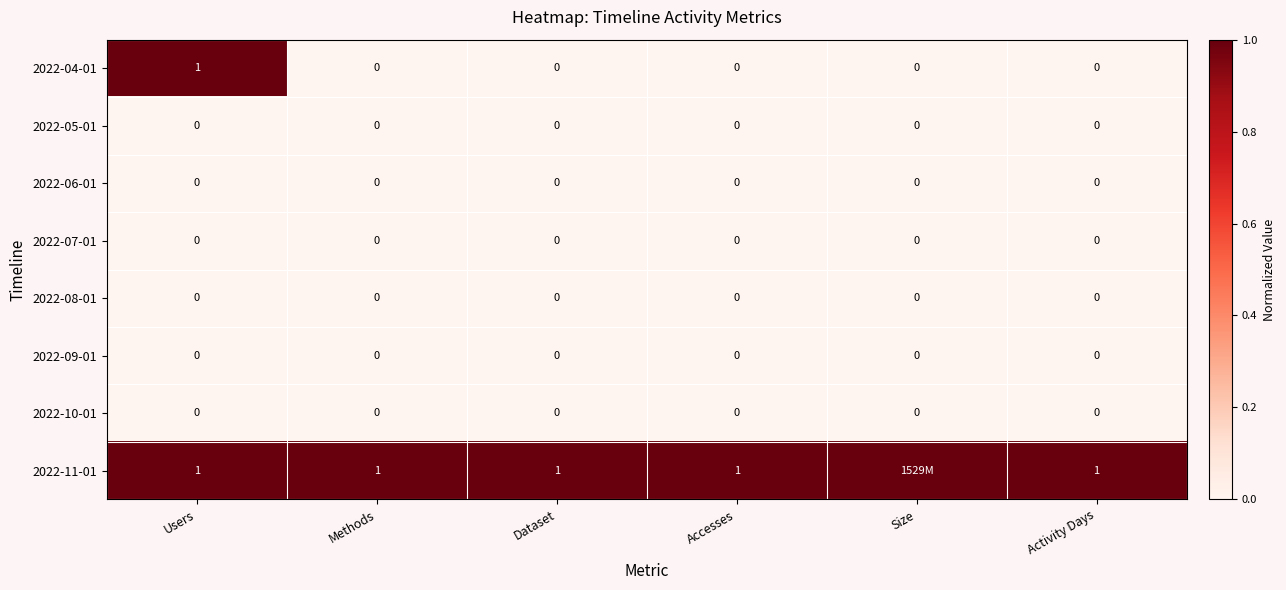

Is the value of 2022-09-01 at Accesses greater than the value of 2022-04-01 at Users?

No